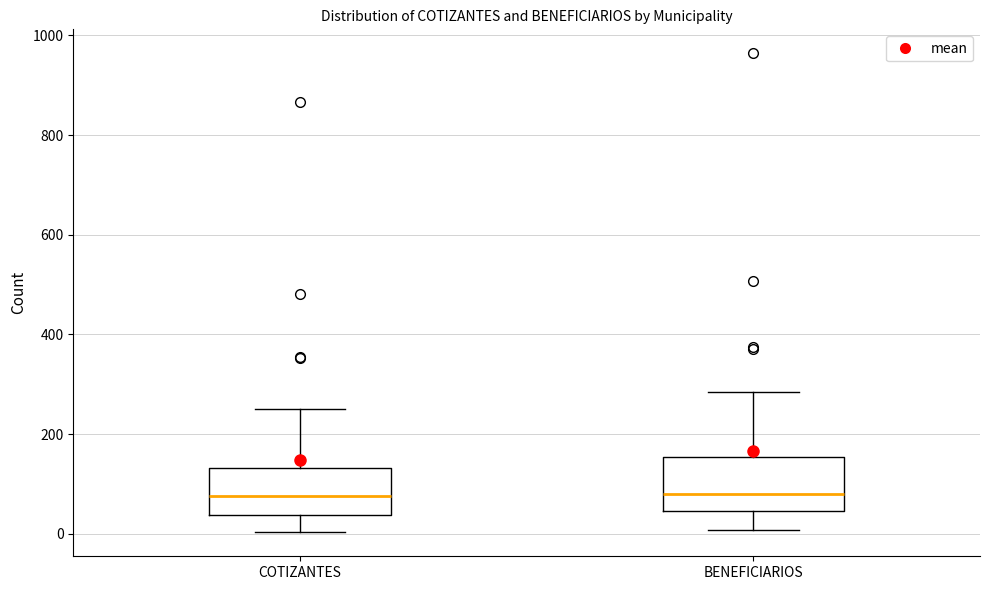

Reading left to right, transcribe this box plot: for each box, give where its median line is, the range the box spans, and where its two whiskers end, as read against the y-axis. The values are not printed on the chart, so give them approximately, as read against the axis.

COTIZANTES: median 80, box 40 to 140, whiskers 0 to 260
BENEFICIARIOS: median 80, box 40 to 160, whiskers 0 to 280